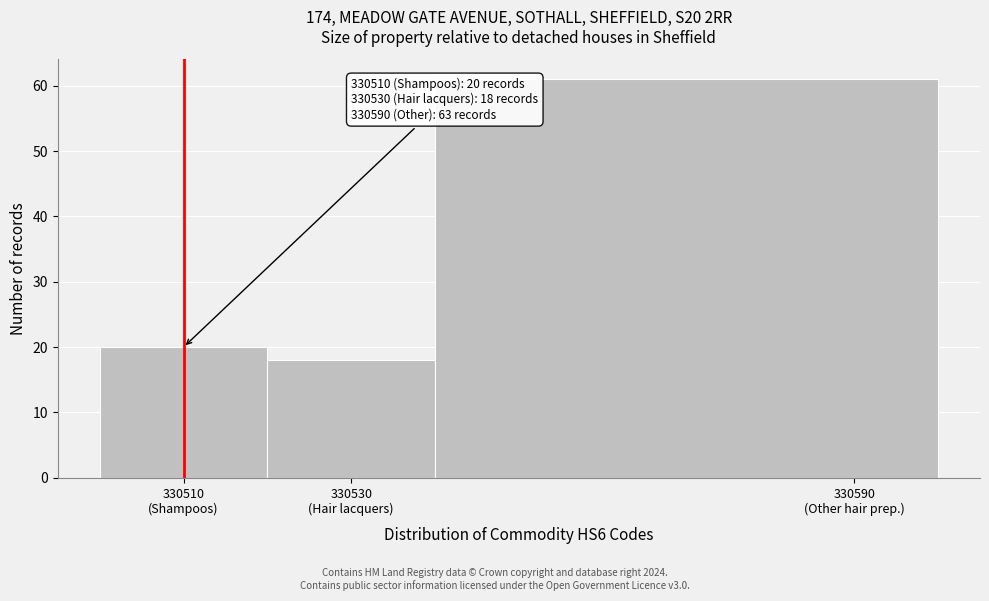

Reading left to right, what are all the values shown in this chart?

20	18	61